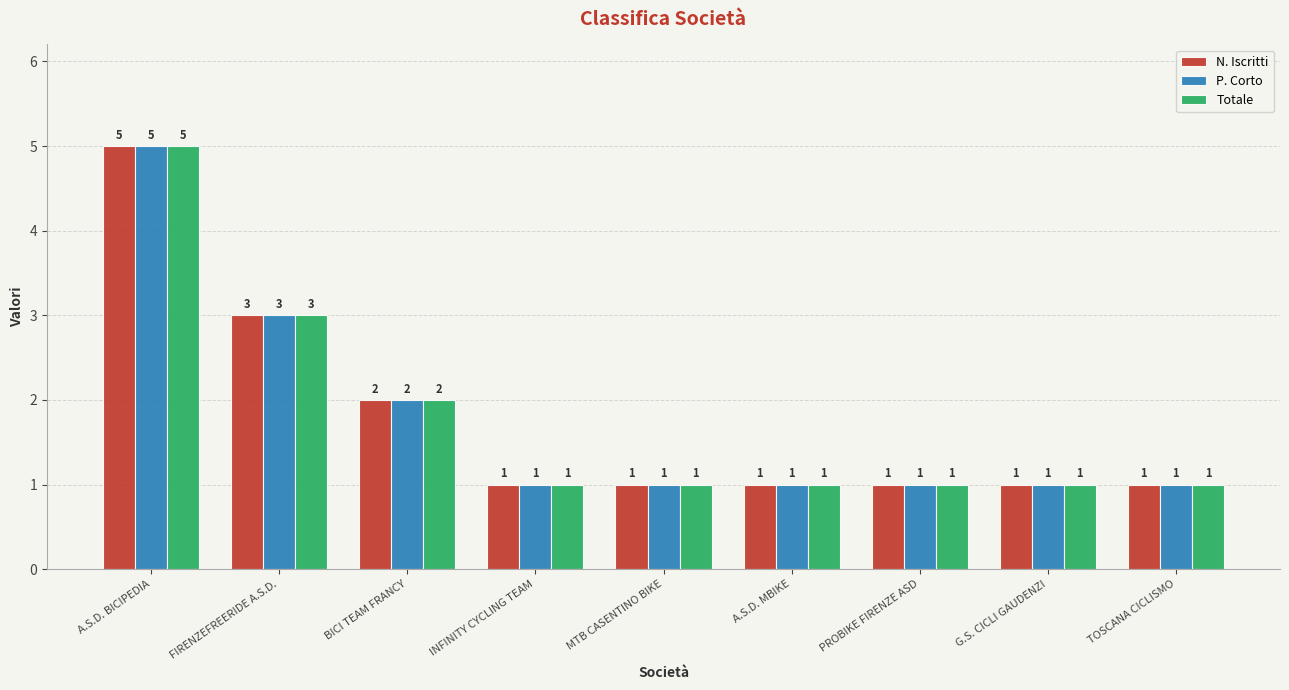

What is the smallest value displayed?

1